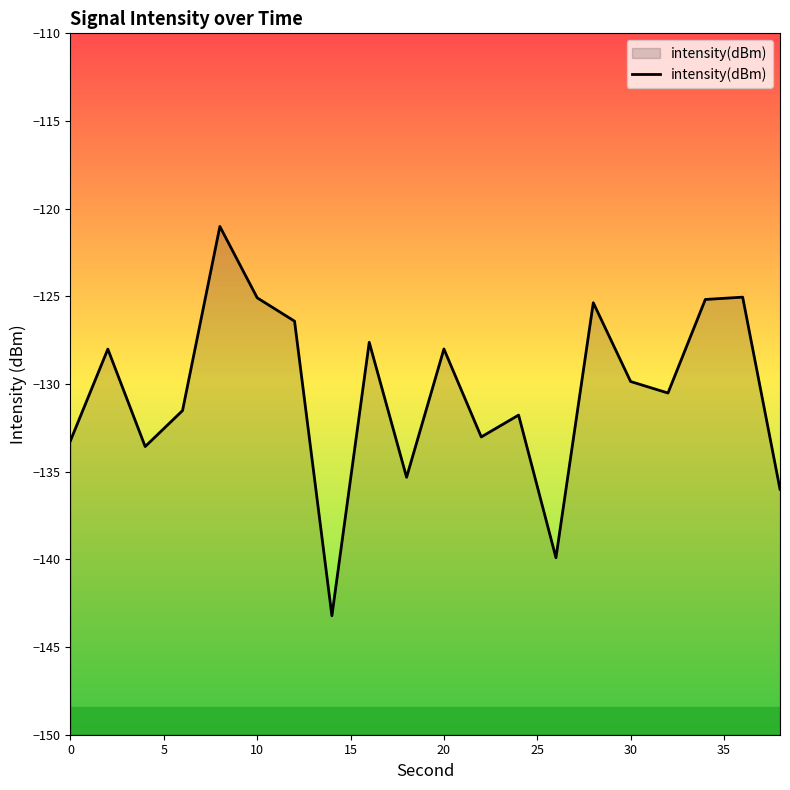

What is the difference between the maximum and minimum values?

22.2